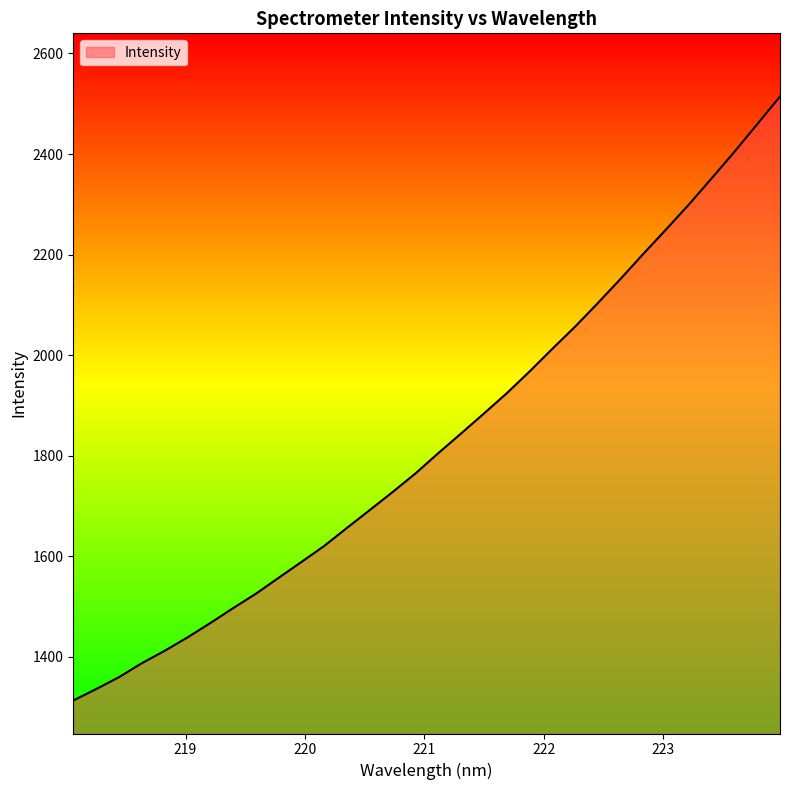

What is the maximum value shown in the chart?

2514.2